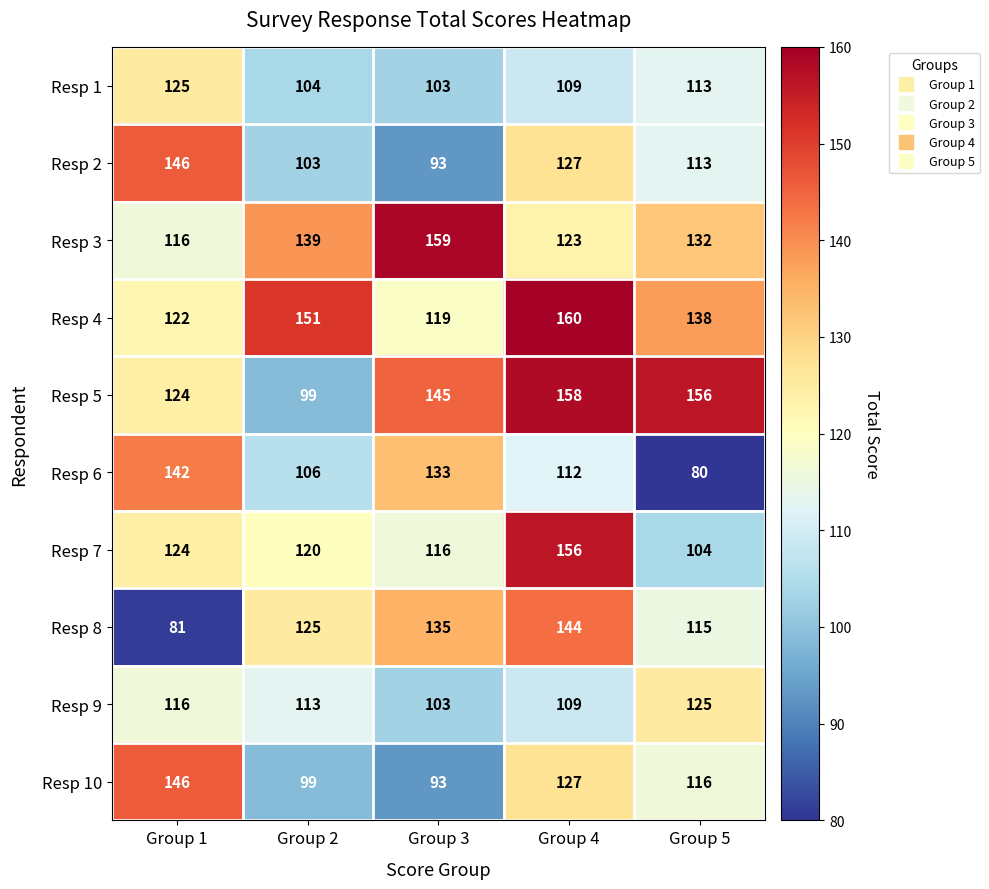

What is the average value of the Resp 1 series?

111